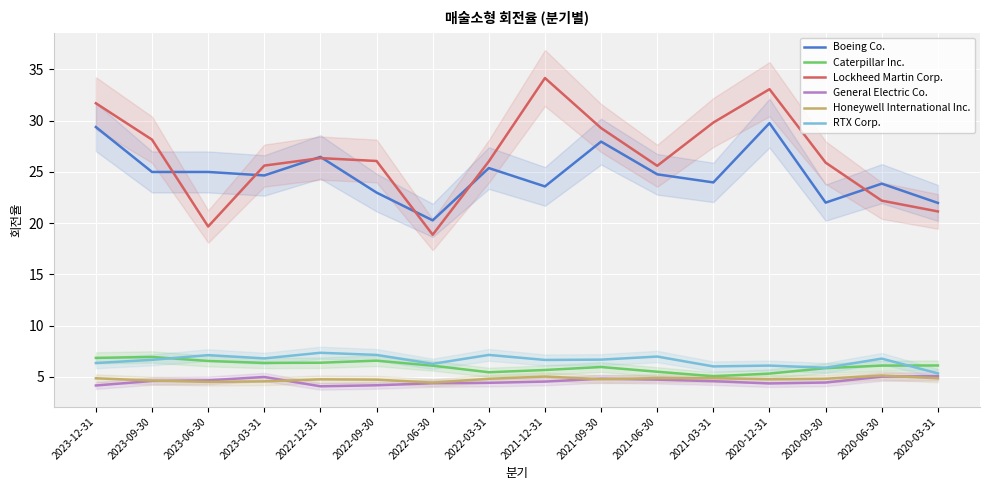

True or false: Boeing Co. and Honeywell International Inc. intersect in this chart.

False